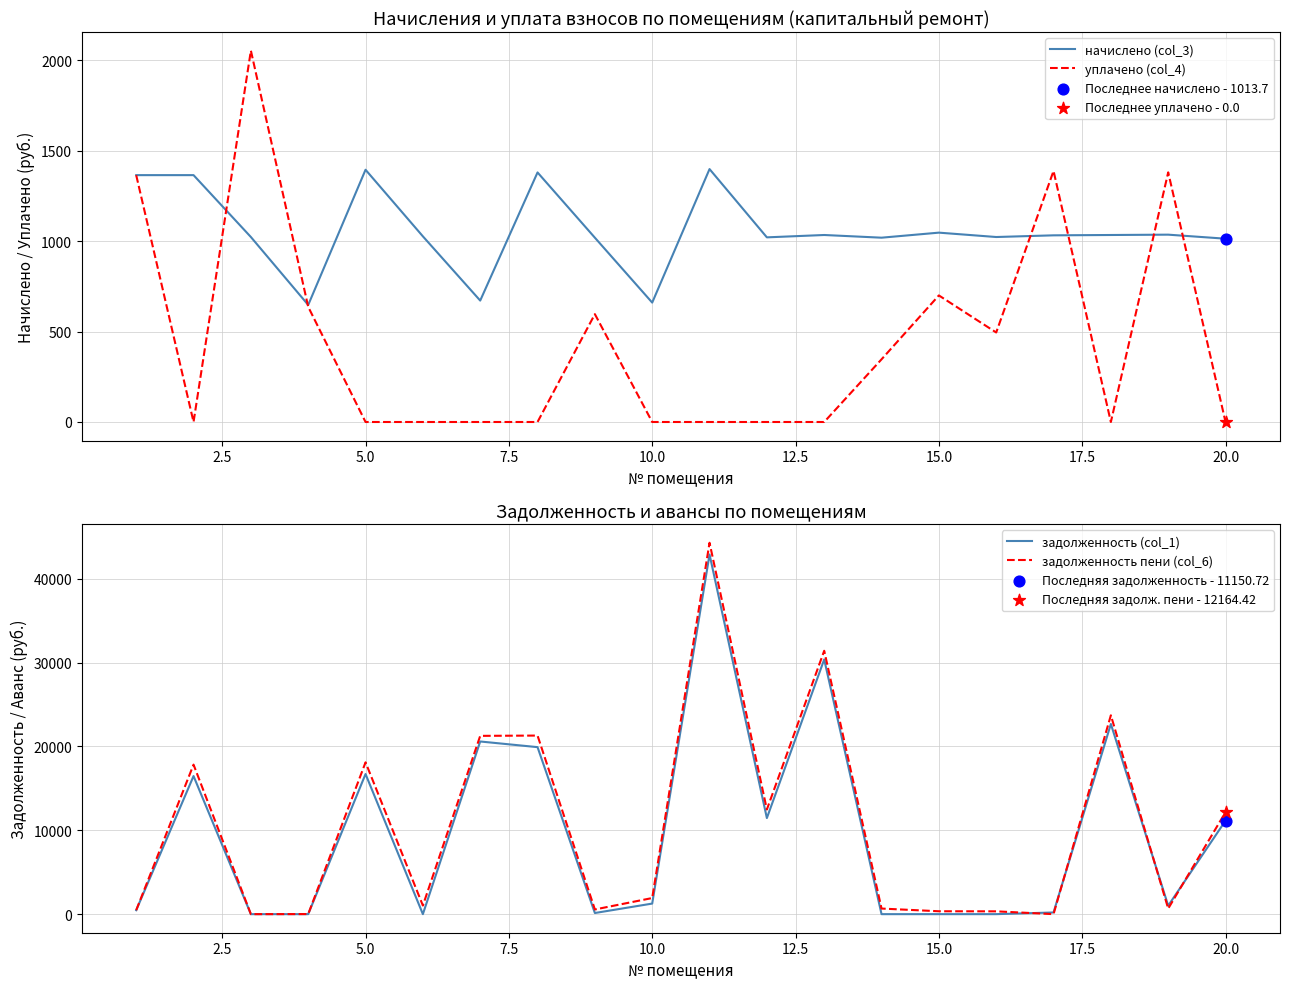

What are all the series names shown in the legend?

начислено (col_3), уплачено (col_4), задолженность (col_1), задолженность пени (col_6)